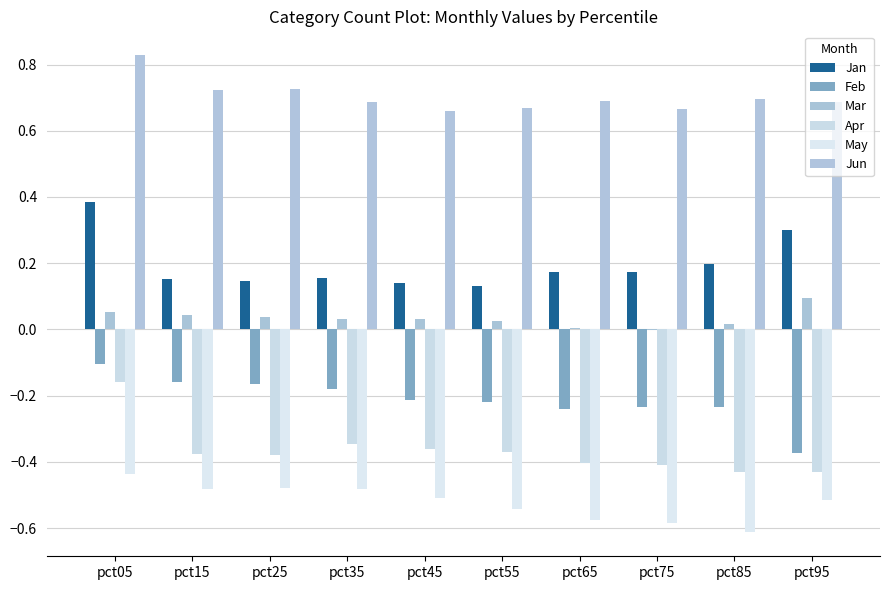

What is the minimum value for Jan?

0.1